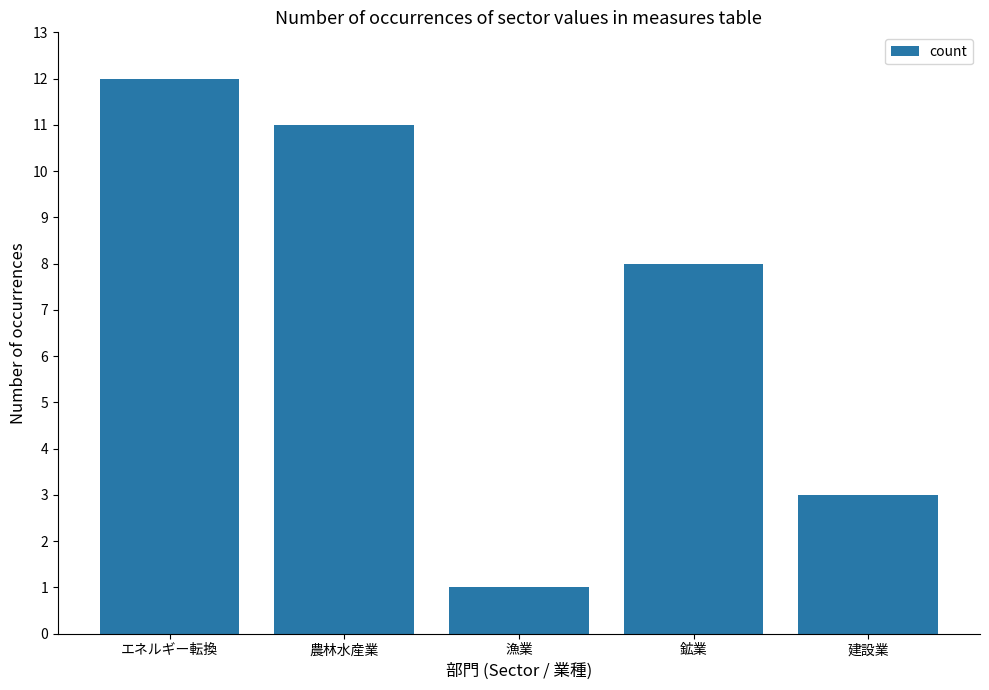

What is the smallest value displayed?

1